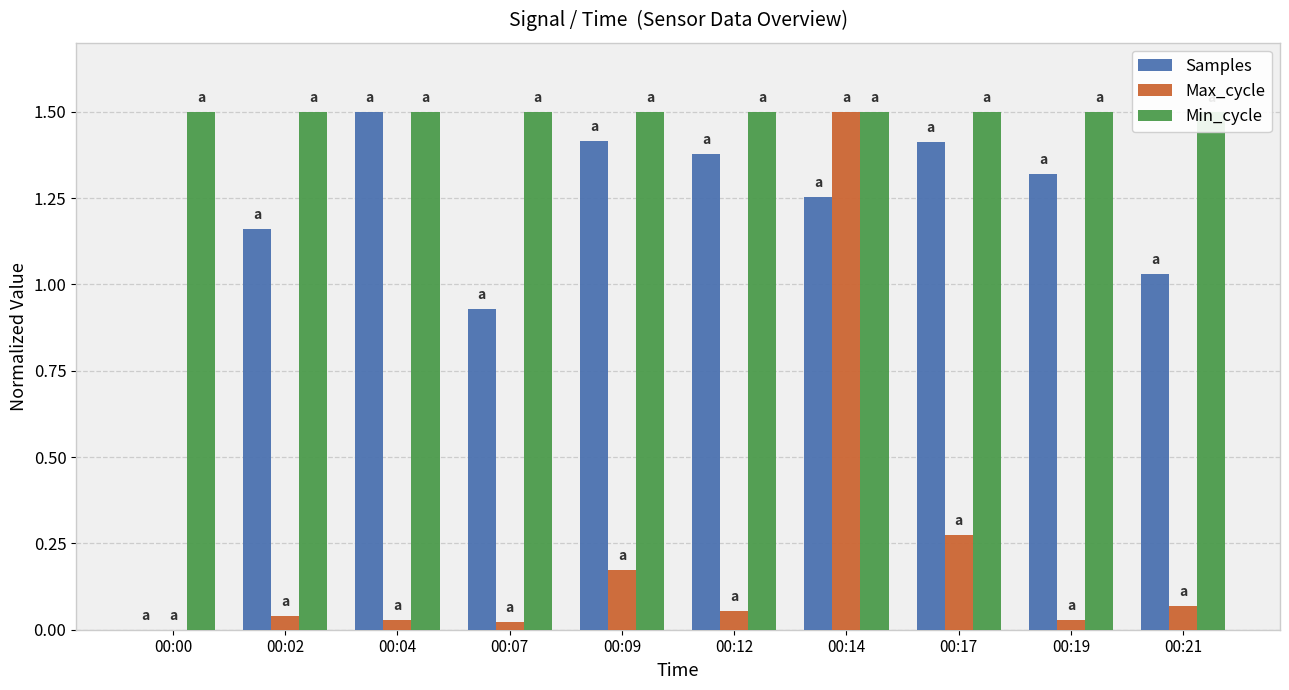

How many data points does each series have?

10